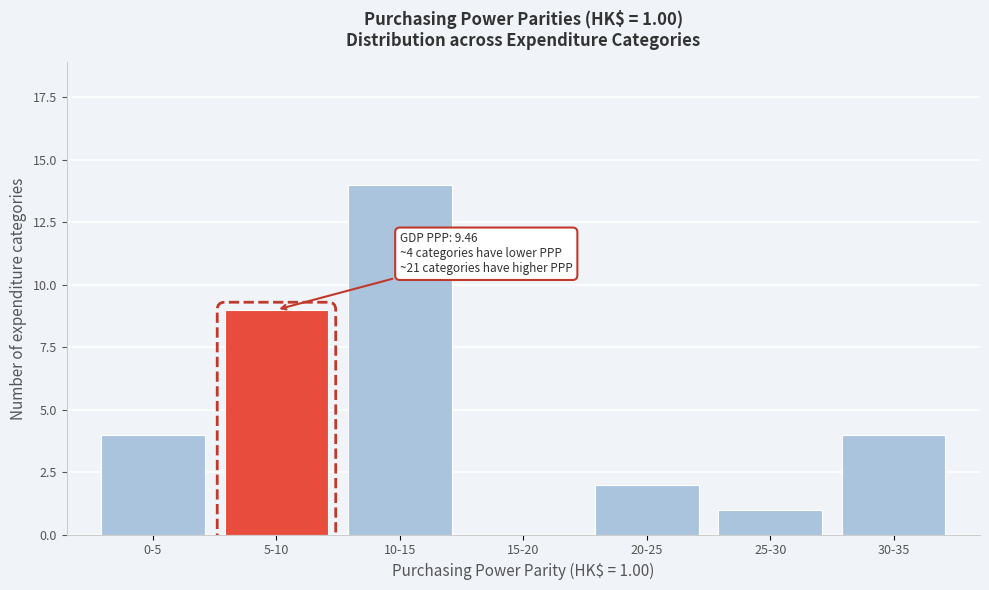

Reading left to right, extract all data points from this chart.

0-5=4	5-10=9	10-15=14	15-20=0	20-25=2	25-30=1	30-35=4